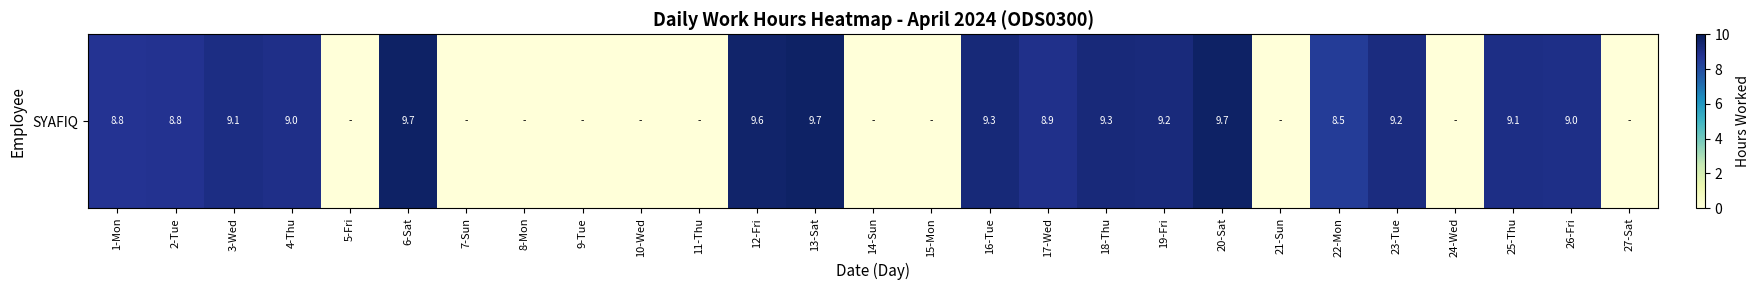

Approximately how many times larger is the value at 6-Sat compared to 13-Sat?

1.0